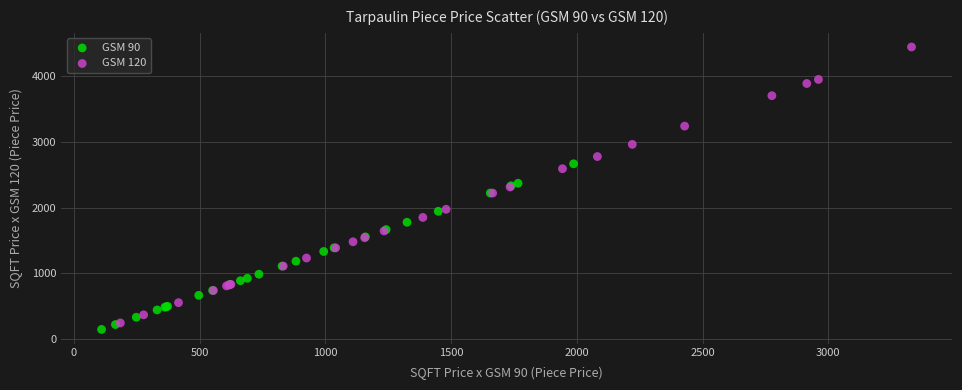

Which series has the widest spread of Y values?

GSM 120